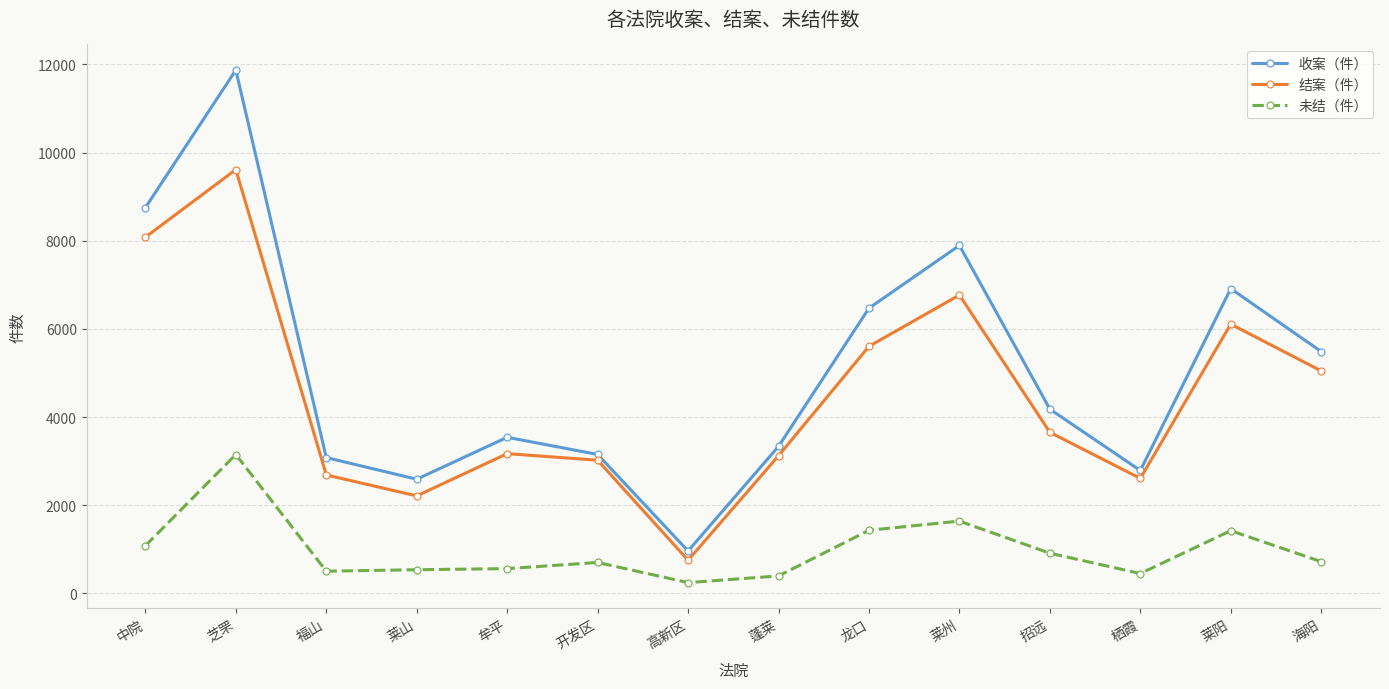

What is the total value across all series at 招远?

8748